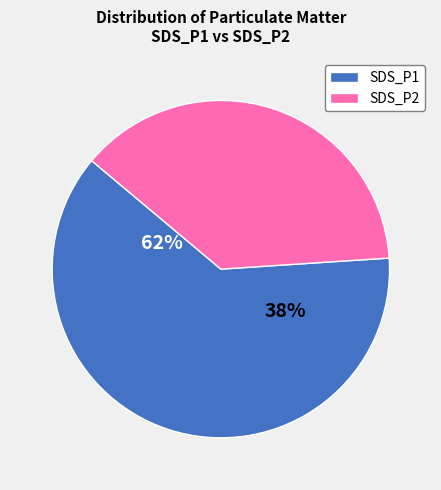

Do 28 and 28 together represent more than half of the pie?

No